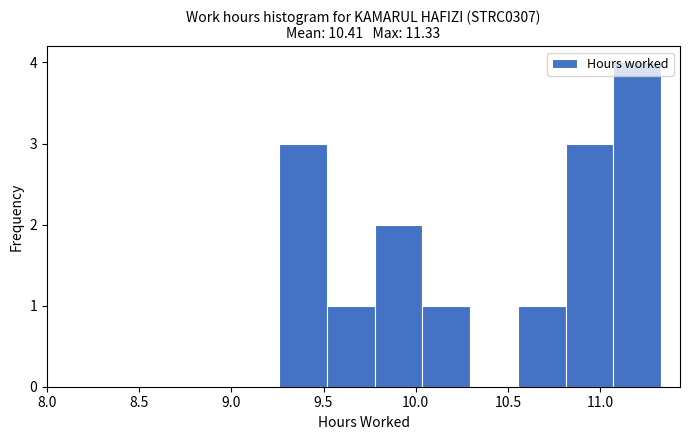

Reading left to right, transcribe this chart: for each bar, give the range it covers on the x-axis and its height. Neither the bar edges nor the heights are printed on the chart, so give them approximately, as read against the axes.

9.25 to 9.50: 3
9.50 to 9.80: 1
9.80 to 10.05: 2
10.05 to 10.30: 1
10.30 to 10.55: 0
10.55 to 10.80: 1
10.80 to 11.05: 3
11.05 to 11.35: 4